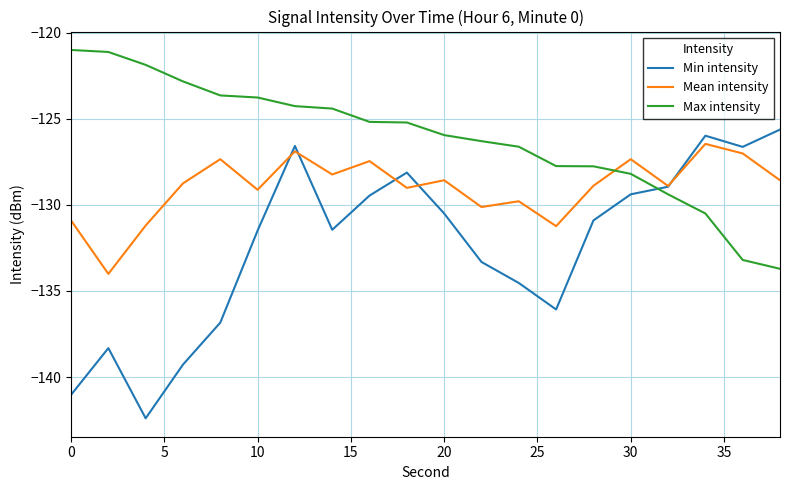

What is the smallest value displayed?

-142.4